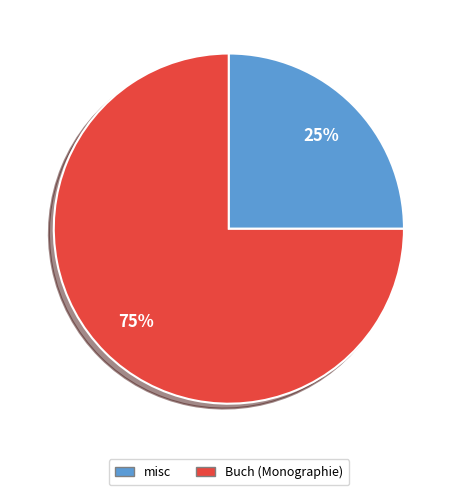

To the nearest percent, what is the difference between the largest and smallest slice percentages?

50%